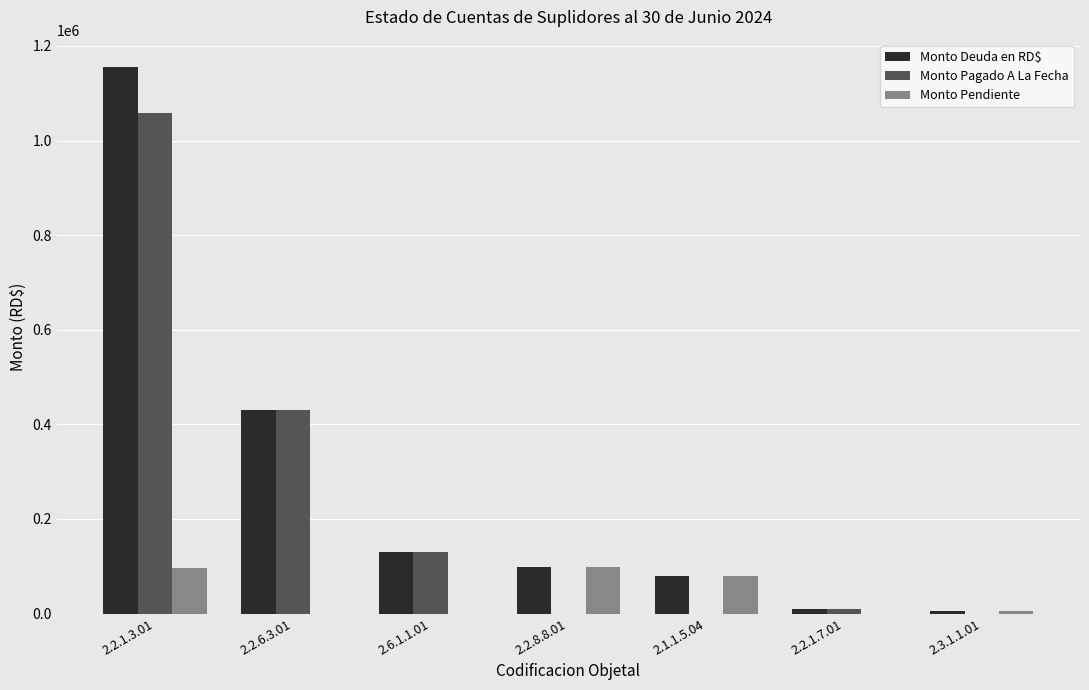

Which series changed the most between 2.2.6.3.01 and 2.3.1.1.01?

Monto Pagado A La Fecha